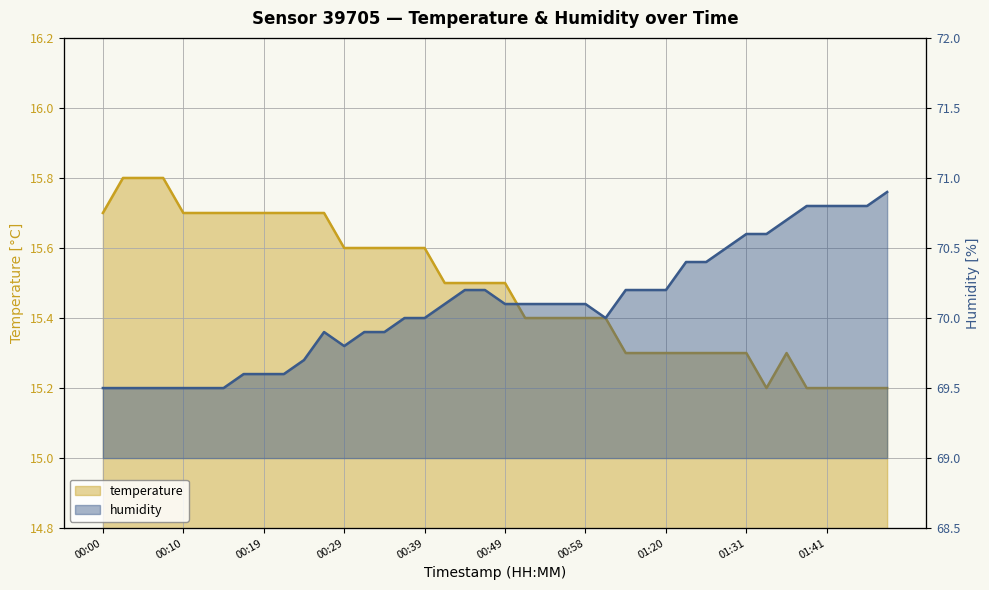

What is the lowest value of the temperature series?

15.2